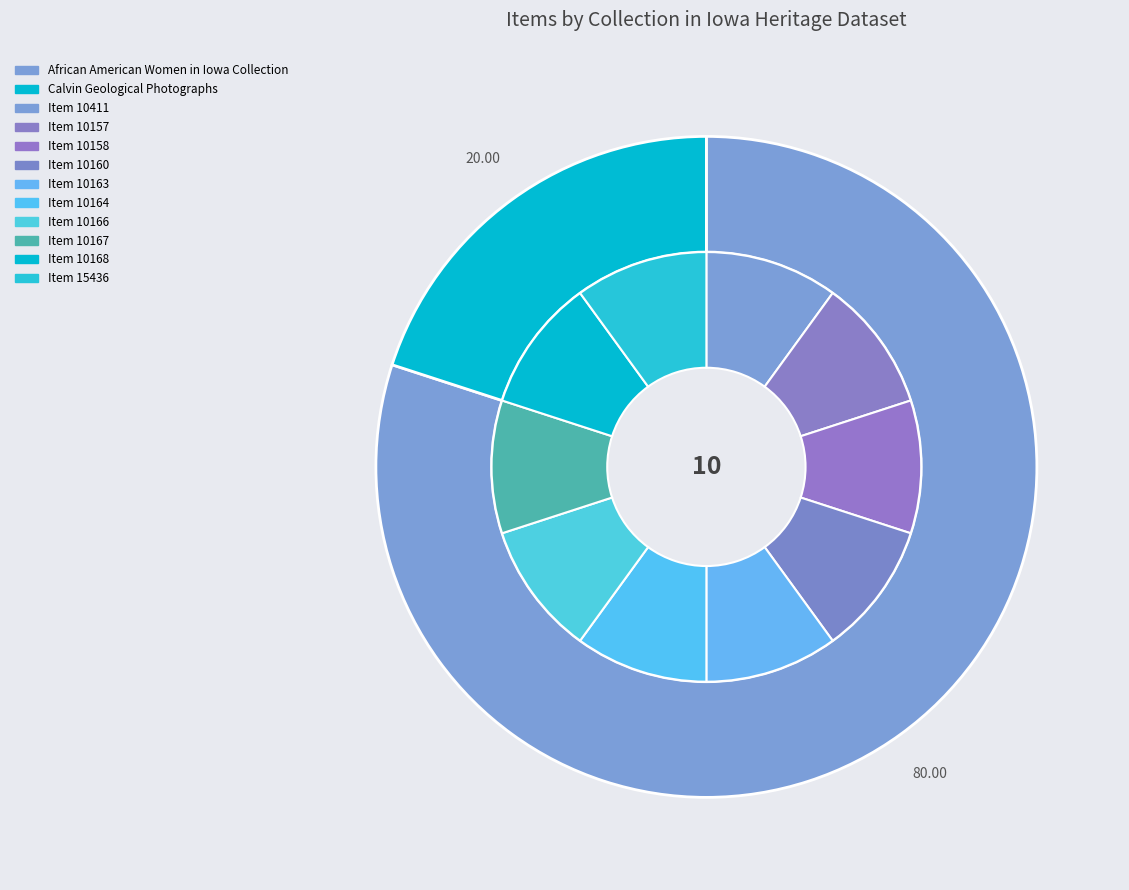

How many segments does this pie chart have?

10